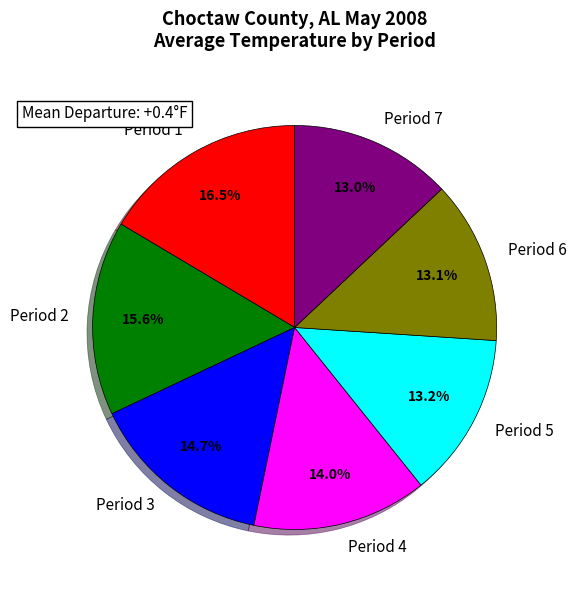

Is it true that Period 3 is 27% of the pie?

False